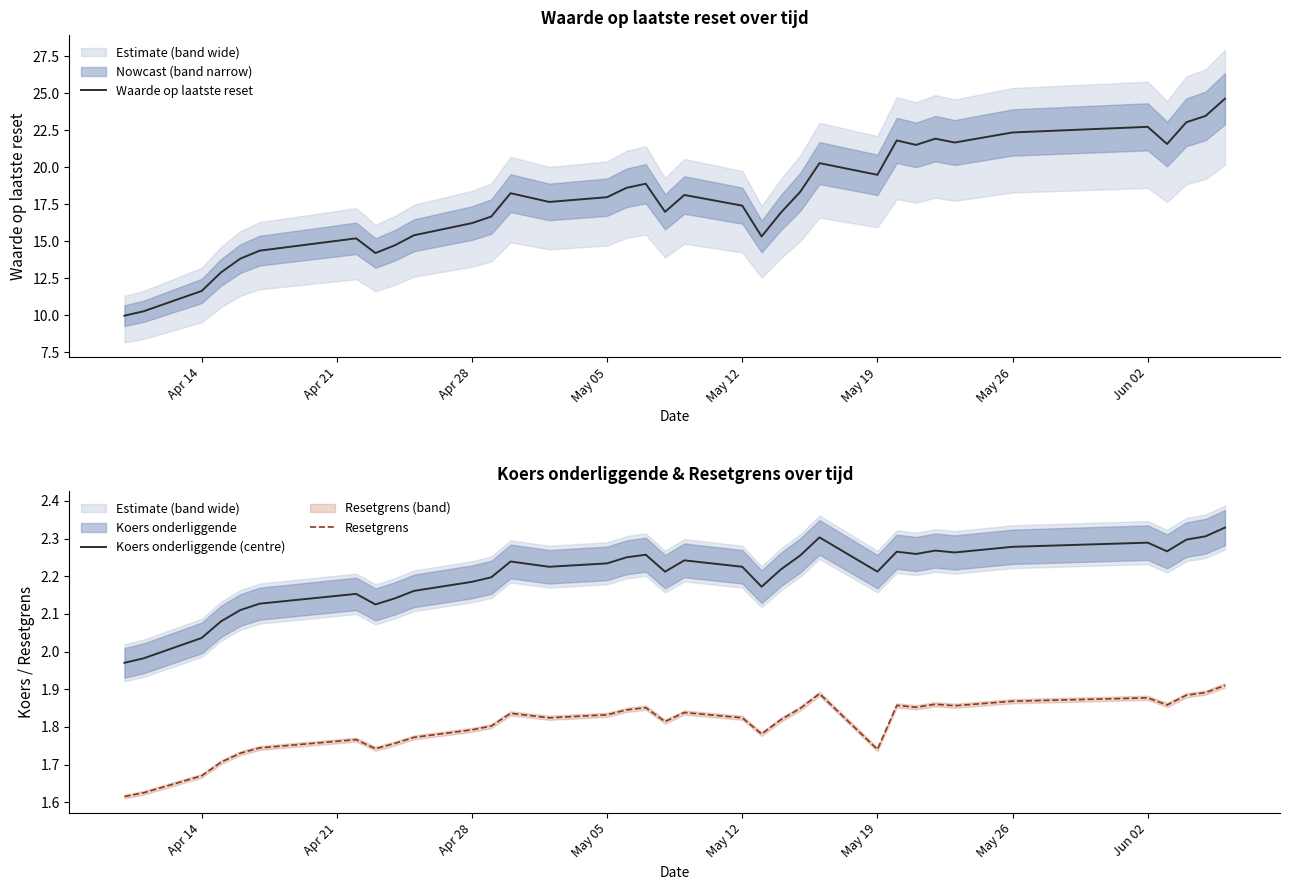

Does the chart display data point markers on the line(s)?

No